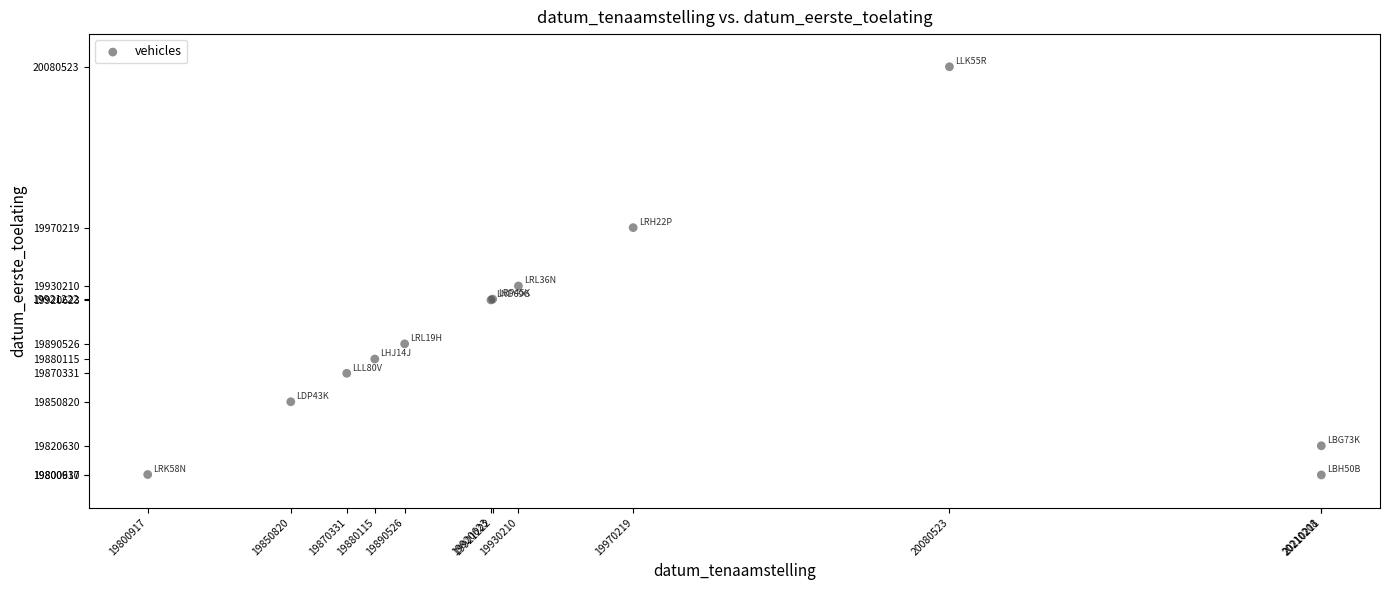

What Y value in the scatter plot is closest to 19940576?

19930210